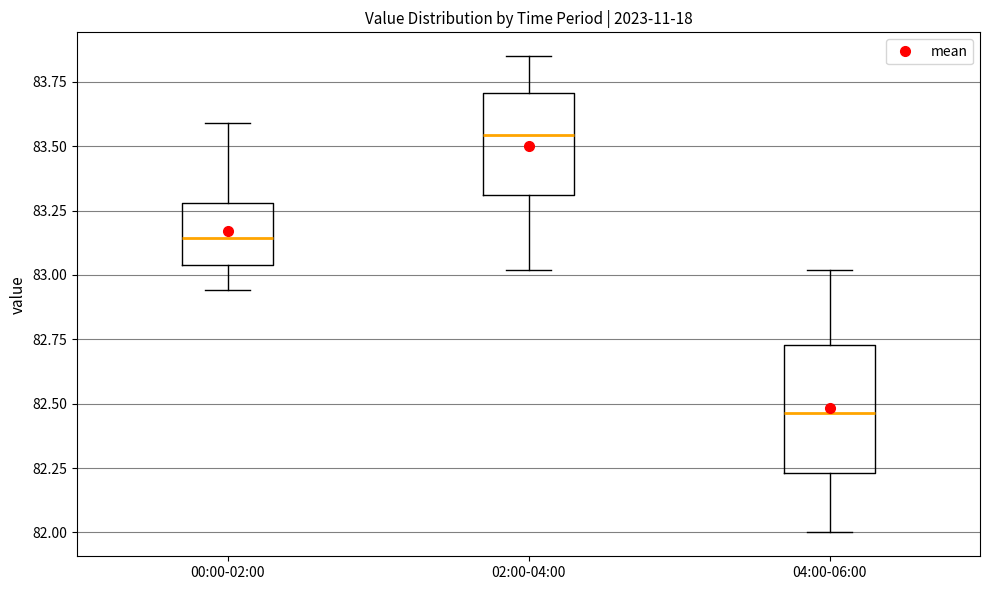

Comparing the boxes themselves (not the whiskers), which one is the tallest?

04:00-06:00